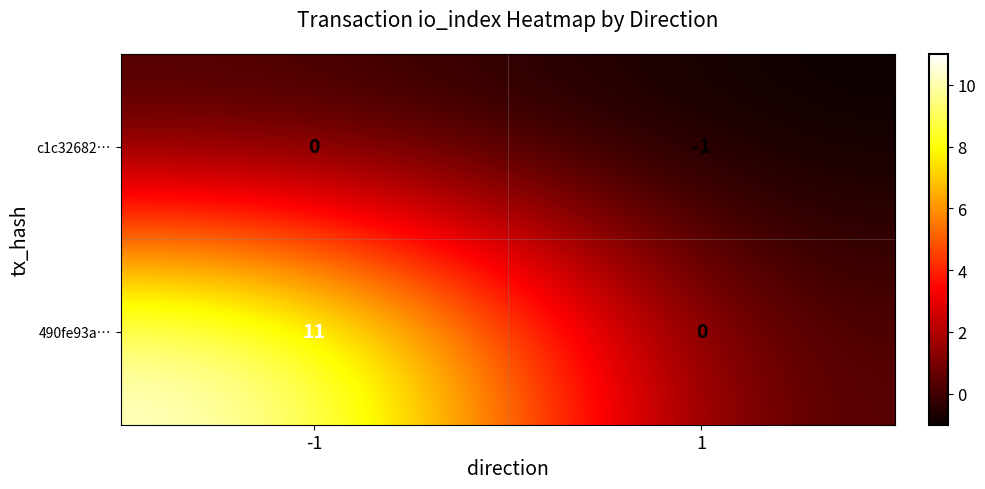

Between -1 and 1, which series saw the biggest shift?

490fe93a…